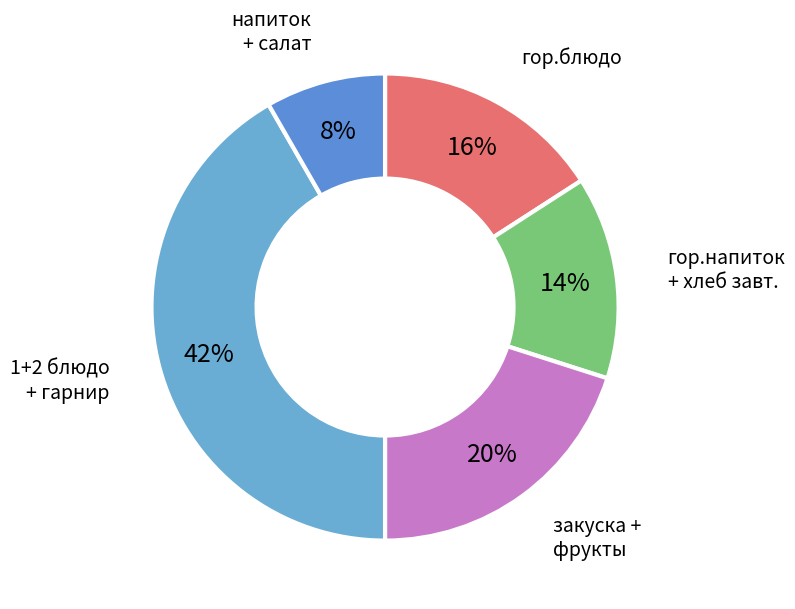

To the nearest percent, what is the average slice percentage?

20%